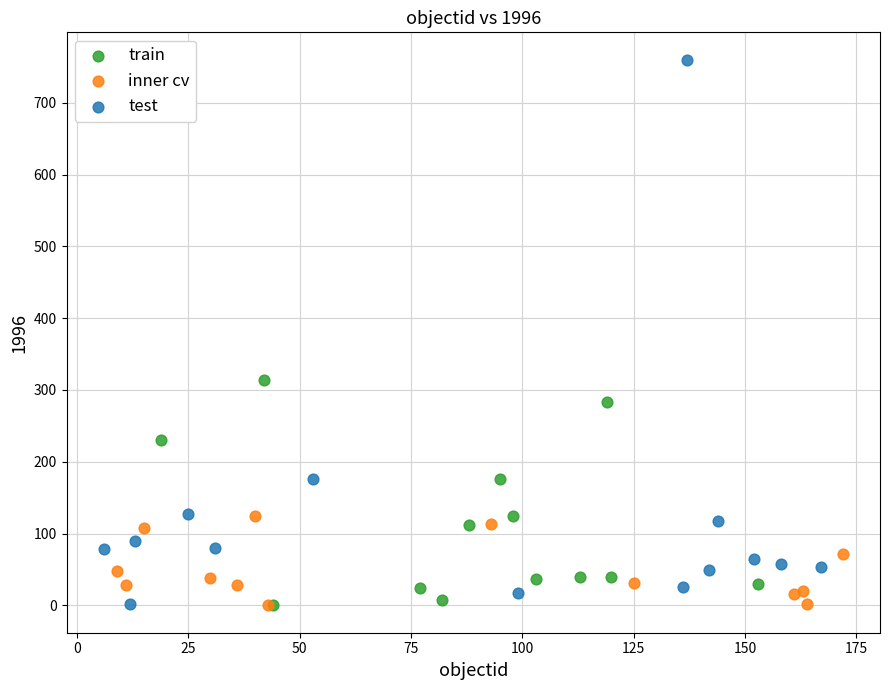

Which series reaches the maximum Y coordinate?

test